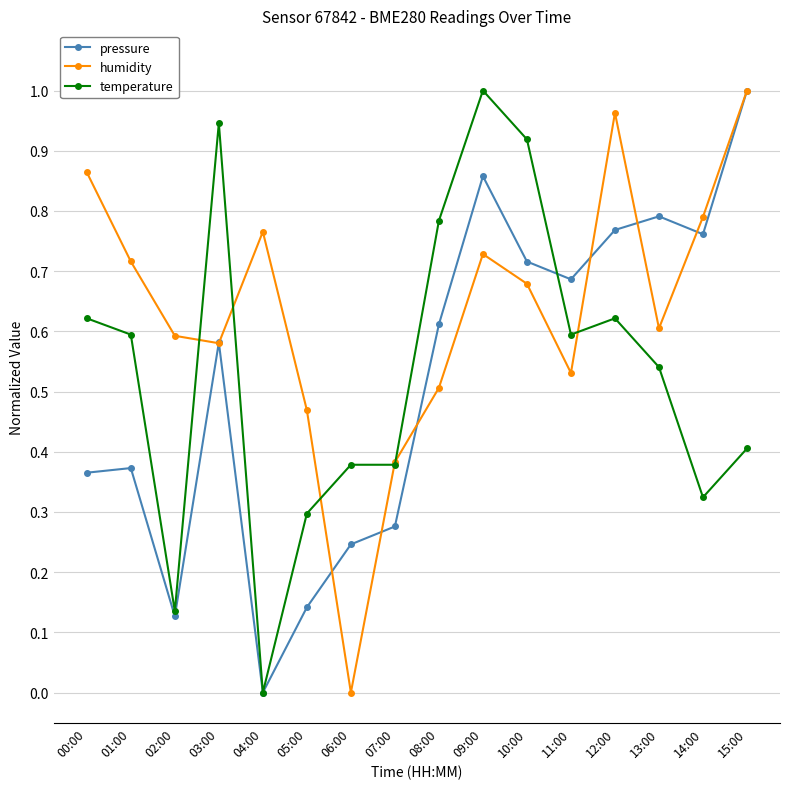

Is it true that pressure equals 1.1 at 08:00?

False